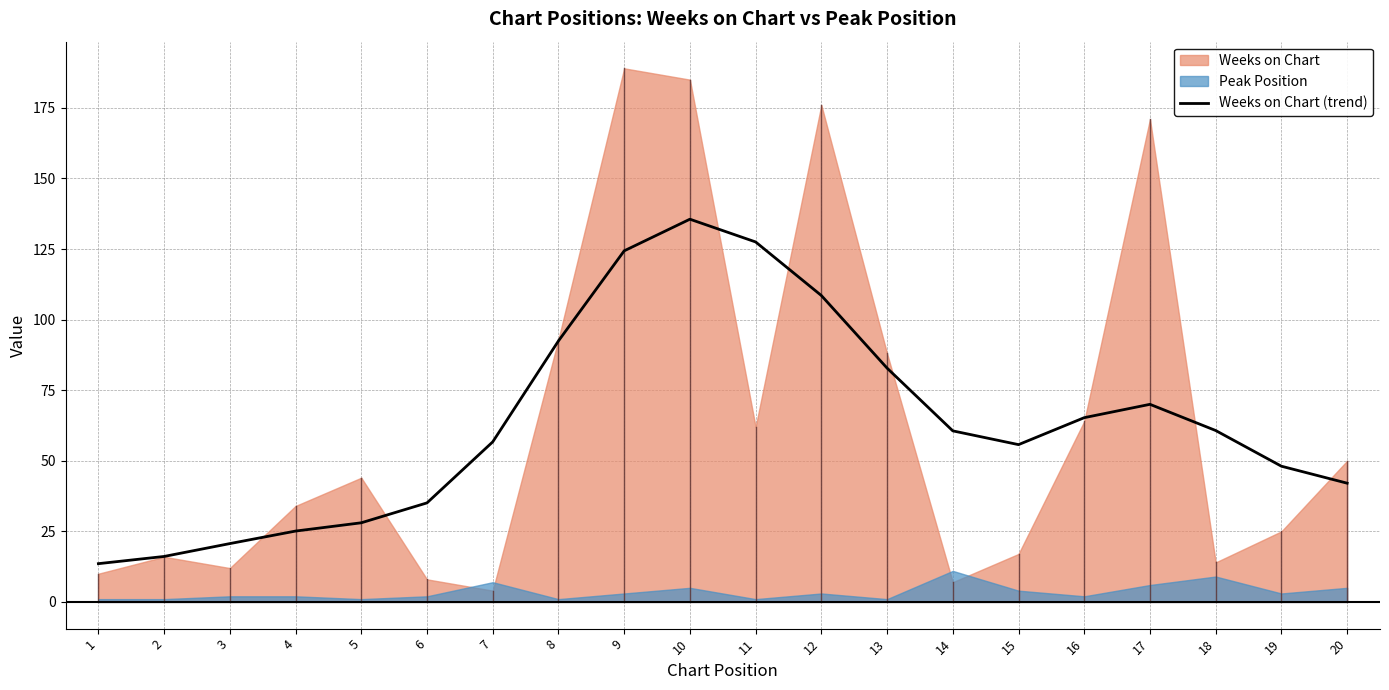

Rank the categories by value from highest to lowest.

10, 11, 9, 12, 8, 13, 17, 16, 18, 14, 7, 15, 19, 20, 6, 5, 4, 3, 2, 1